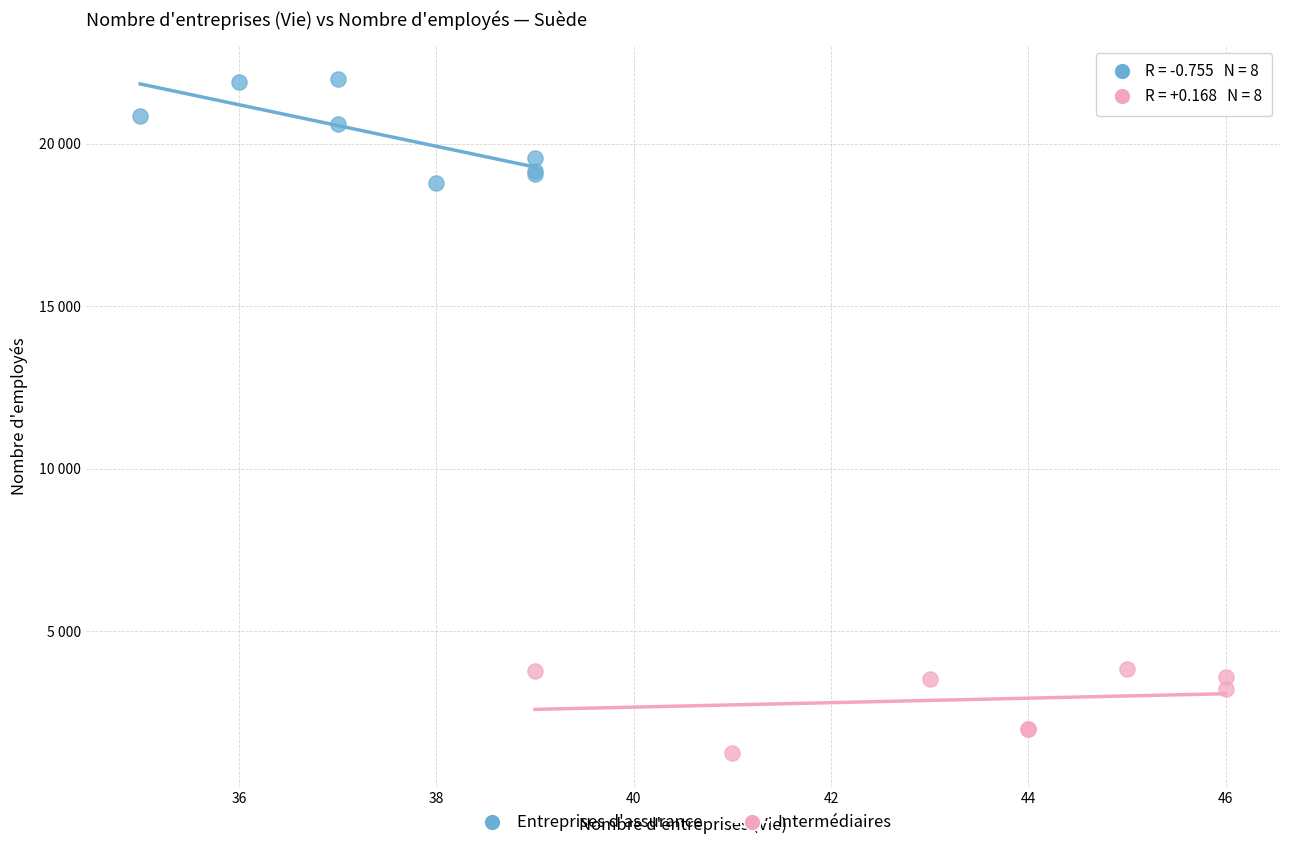

What are all the series names shown in the legend?

Entreprises d'assurance, Intermédiaires